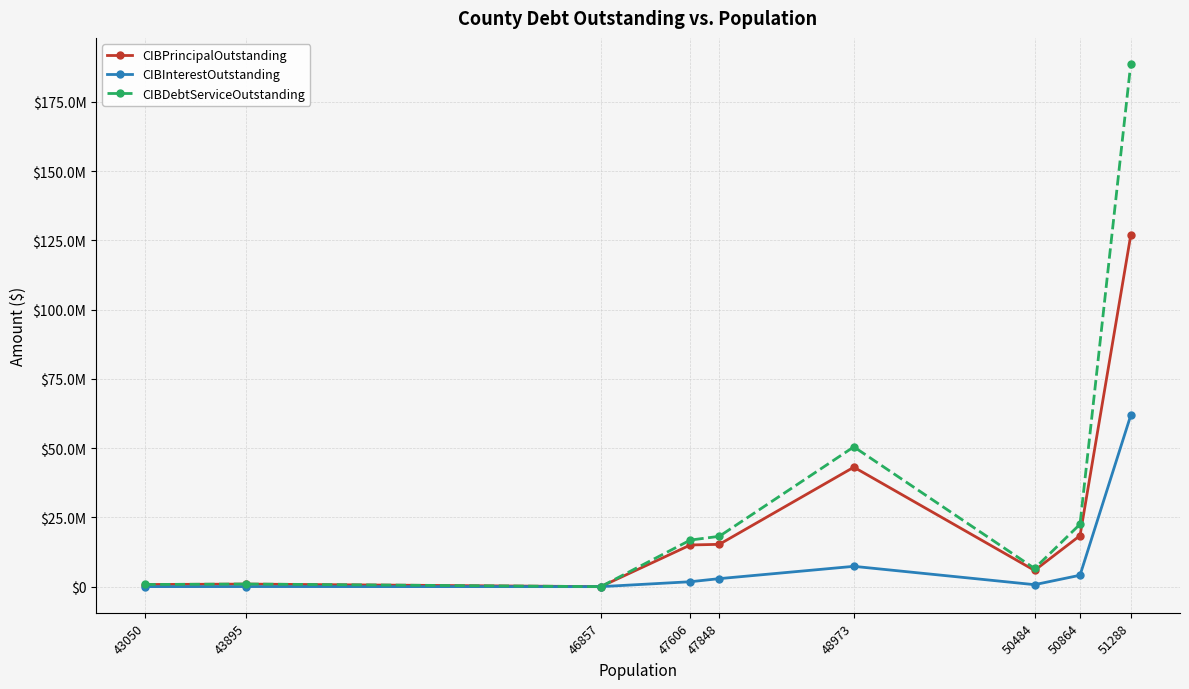

What are all the series names shown in the legend?

CIBPrincipalOutstanding, CIBInterestOutstanding, CIBDebtServiceOutstanding